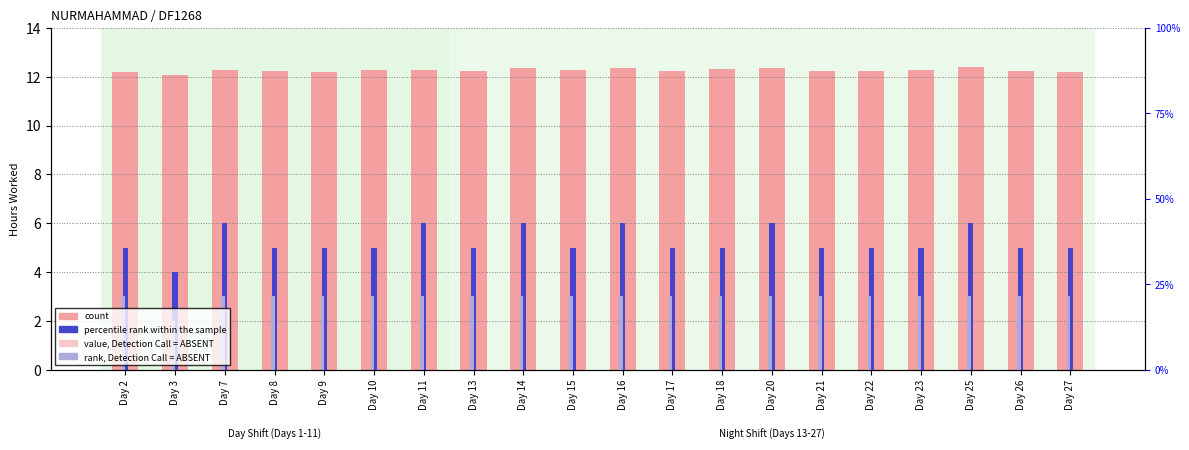

Is it true that rank, Detection Call = ABSENT equals 2.0 at Day 3?

True